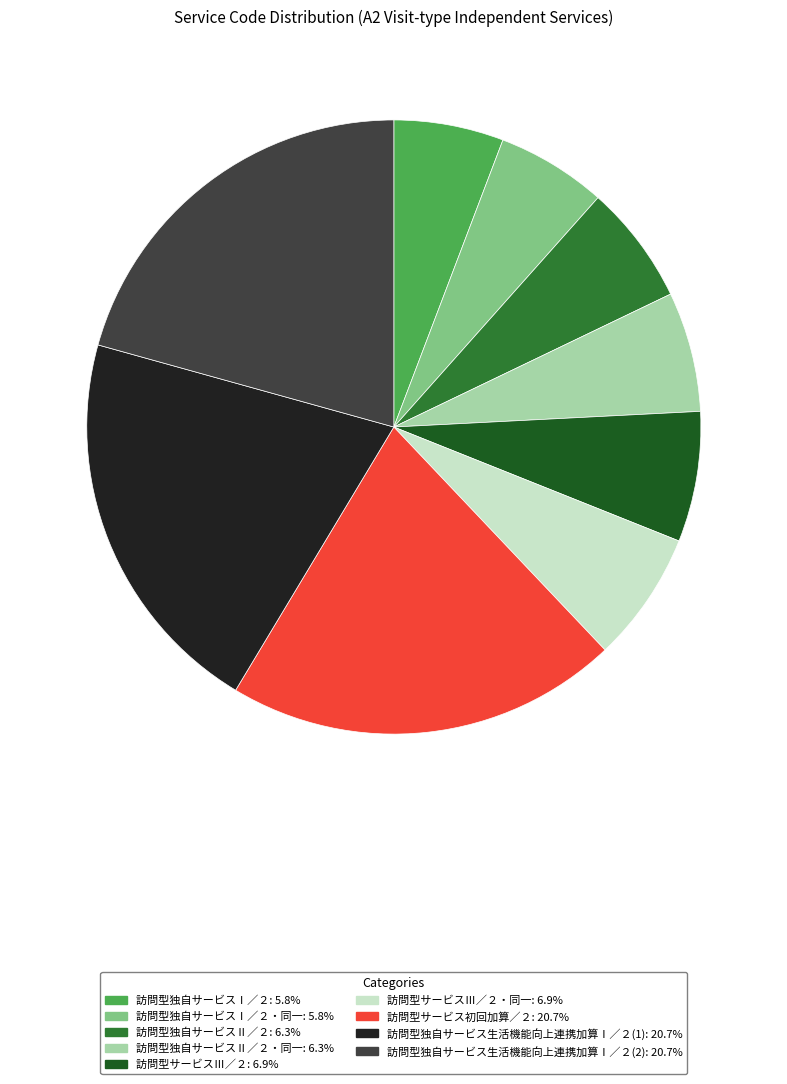

Is there any slice that represents more than half of the pie?

No